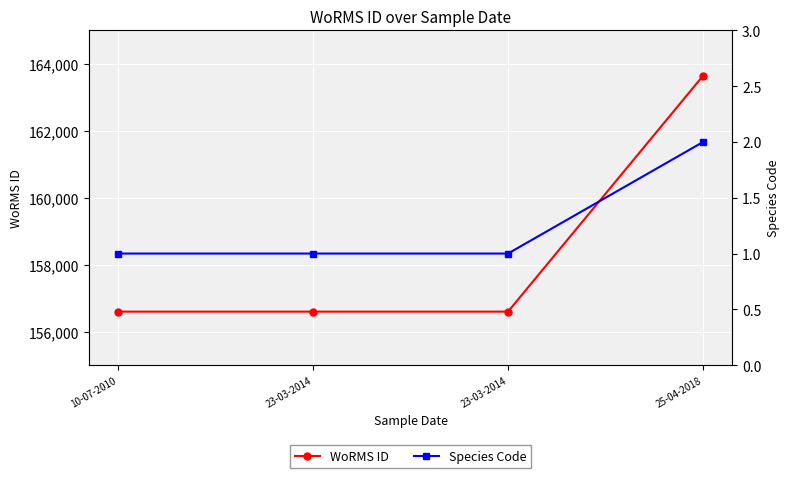

Which series has the largest total across all categories?

WoRMS ID